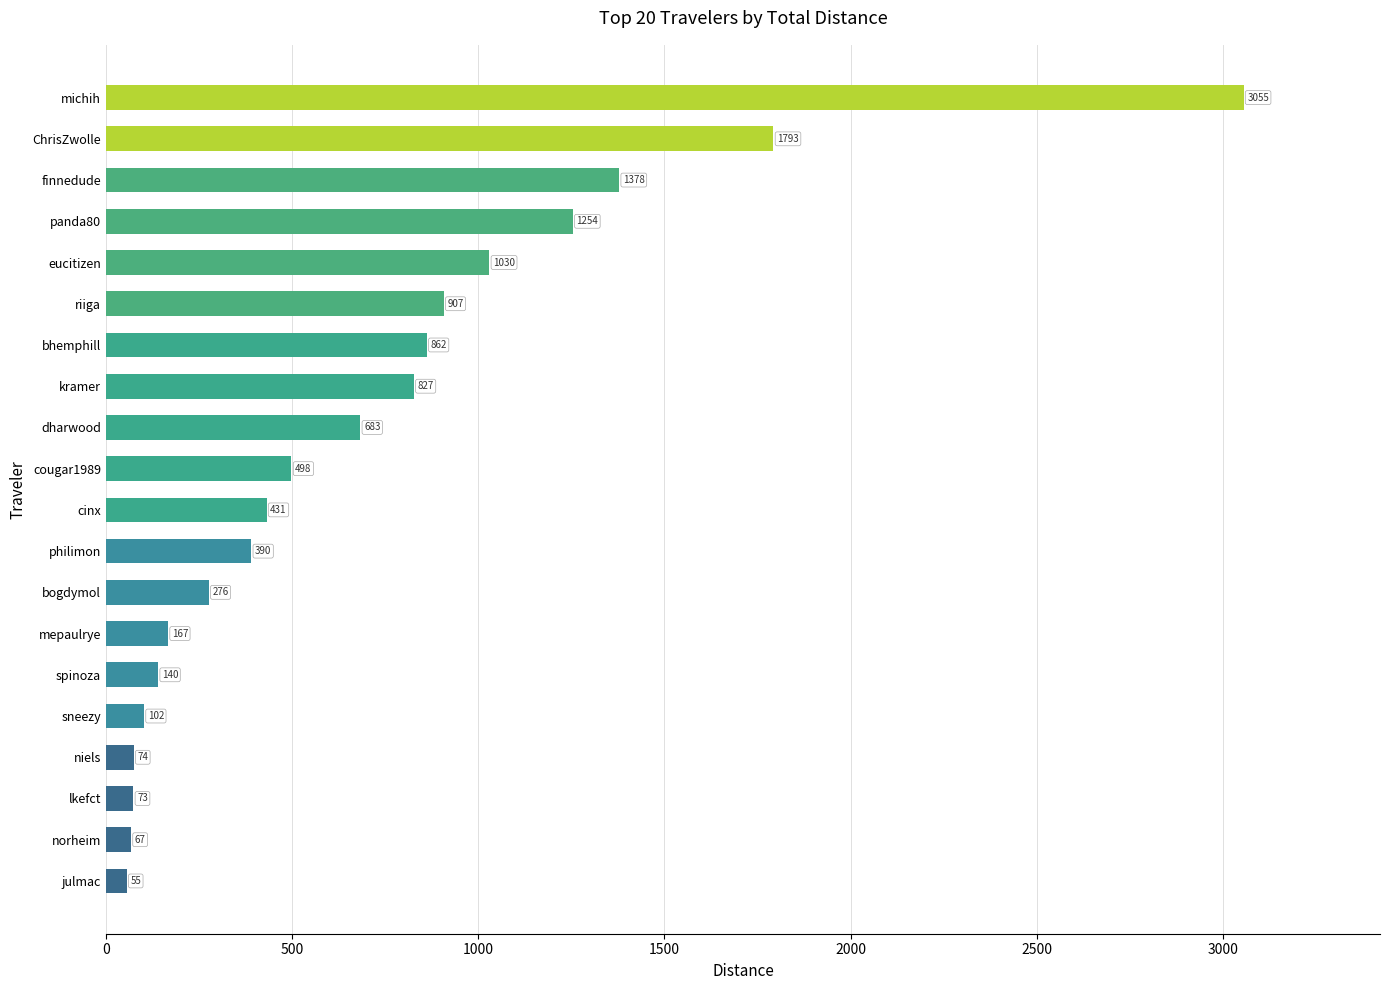

True or false: the data shows 2986.0 at ChrisZwolle.

False